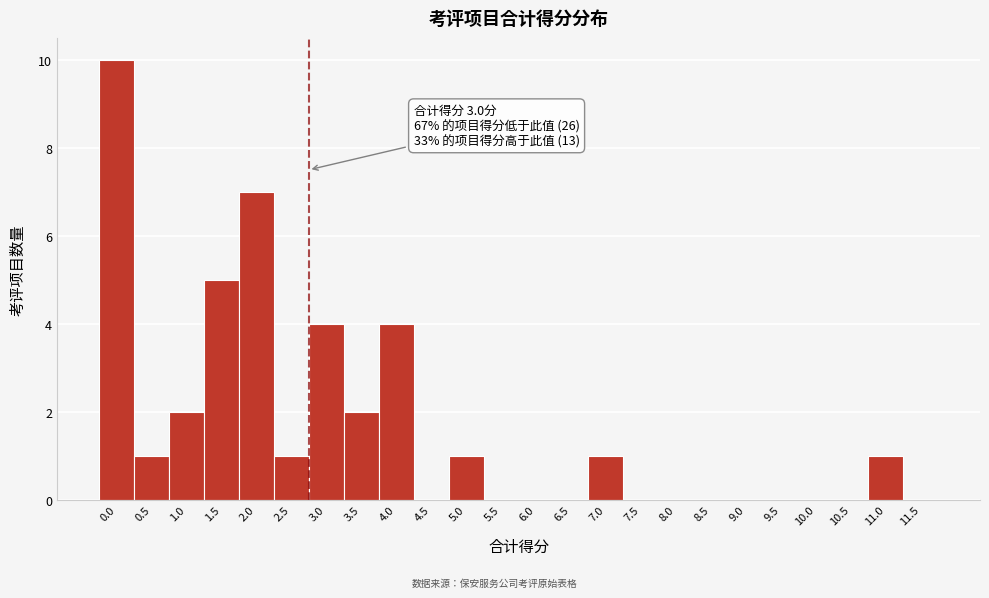

Reading left to right, transcribe all the data shown in this chart.

0.0=10	0.5=1	1.0=2	1.5=5	2.0=7	2.5=1	3.0=4	3.5=2	4.0=4	4.5=0	5.0=1	5.5=0	6.0=0	6.5=0	7.0=1	7.5=0	8.0=0	8.5=0	9.0=0	9.5=0	10.0=0	10.5=0	11.0=1	11.5=0